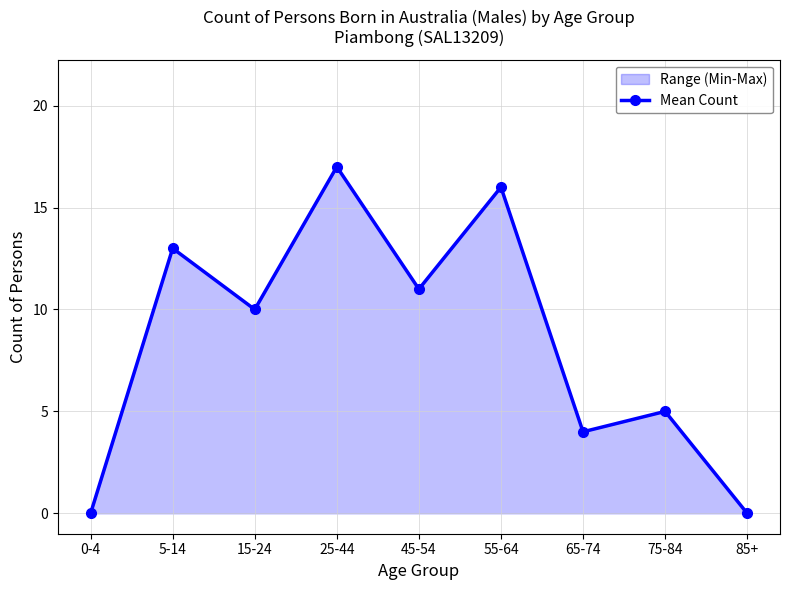

How many lines are shown in the chart?

1